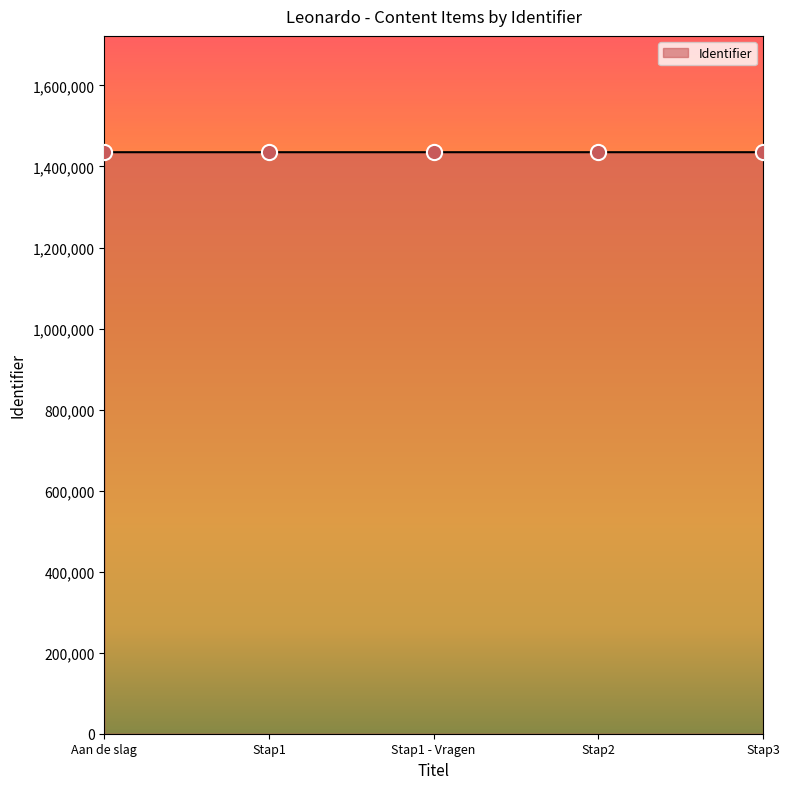

Approximately how many times larger is the value at Stap2 compared to Stap1?

1.0